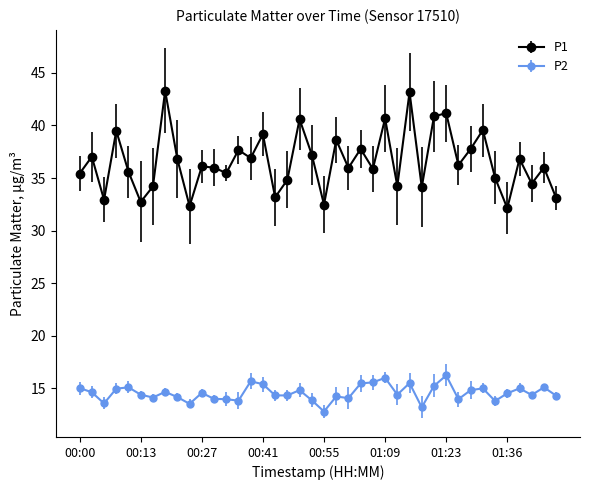

Does the chart display data point markers on the line(s)?

Yes